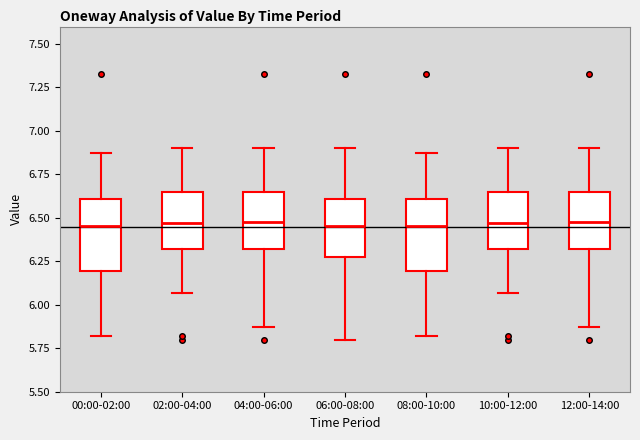

Where does the lower whisker of the box for 06:00-08:00 end on the y-axis? The values are not printed on the chart, so give them approximately, as read against the axis.

5.80